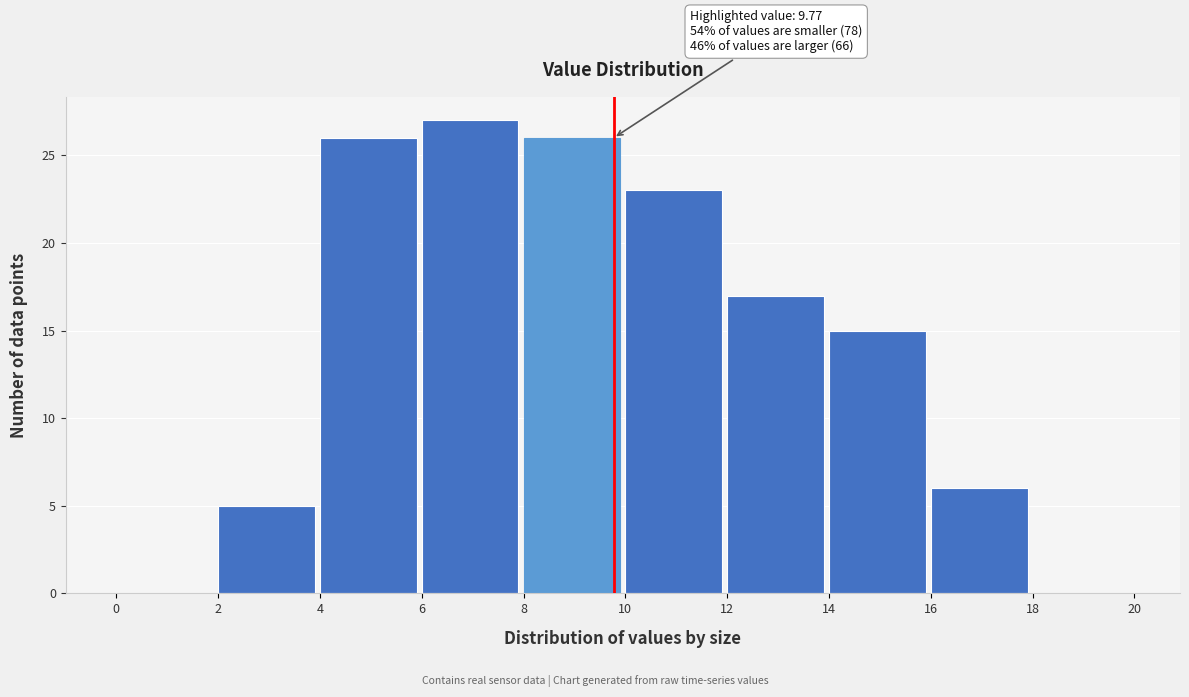

Over which range of the x-axis is the bar tallest?

6 to 8